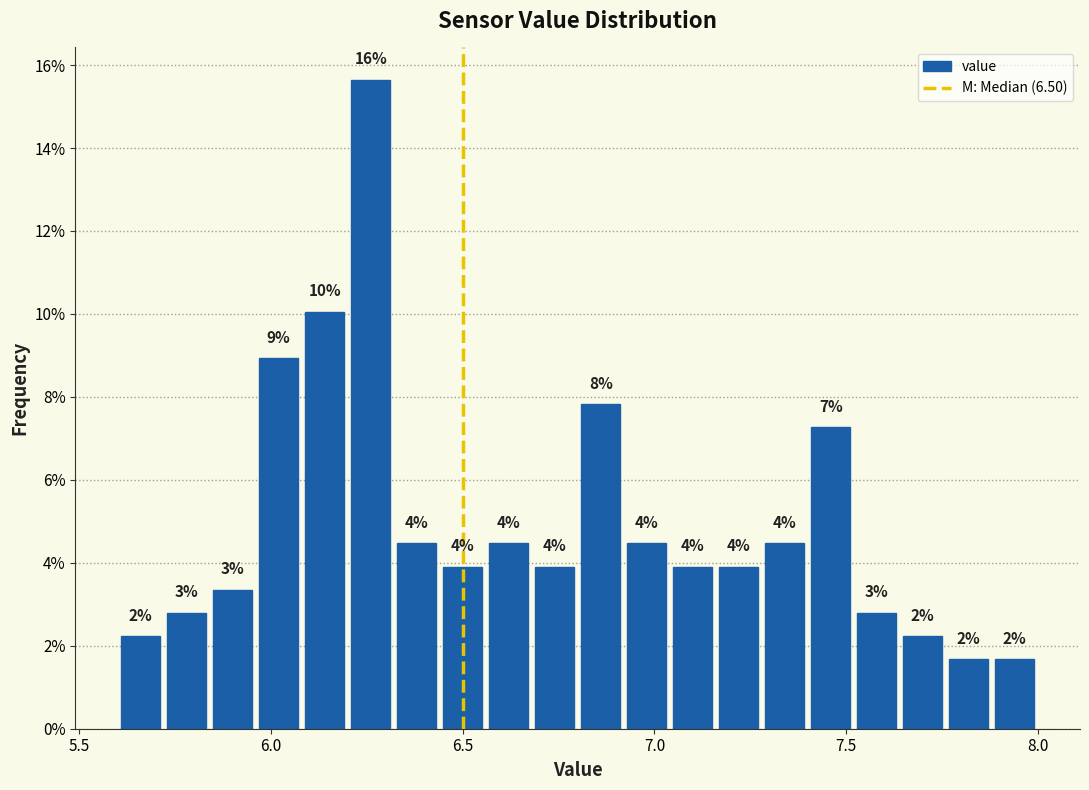

Around what value on the x-axis is the tallest bar? Give the approximate position of its centre, as read against the axis.

6.25